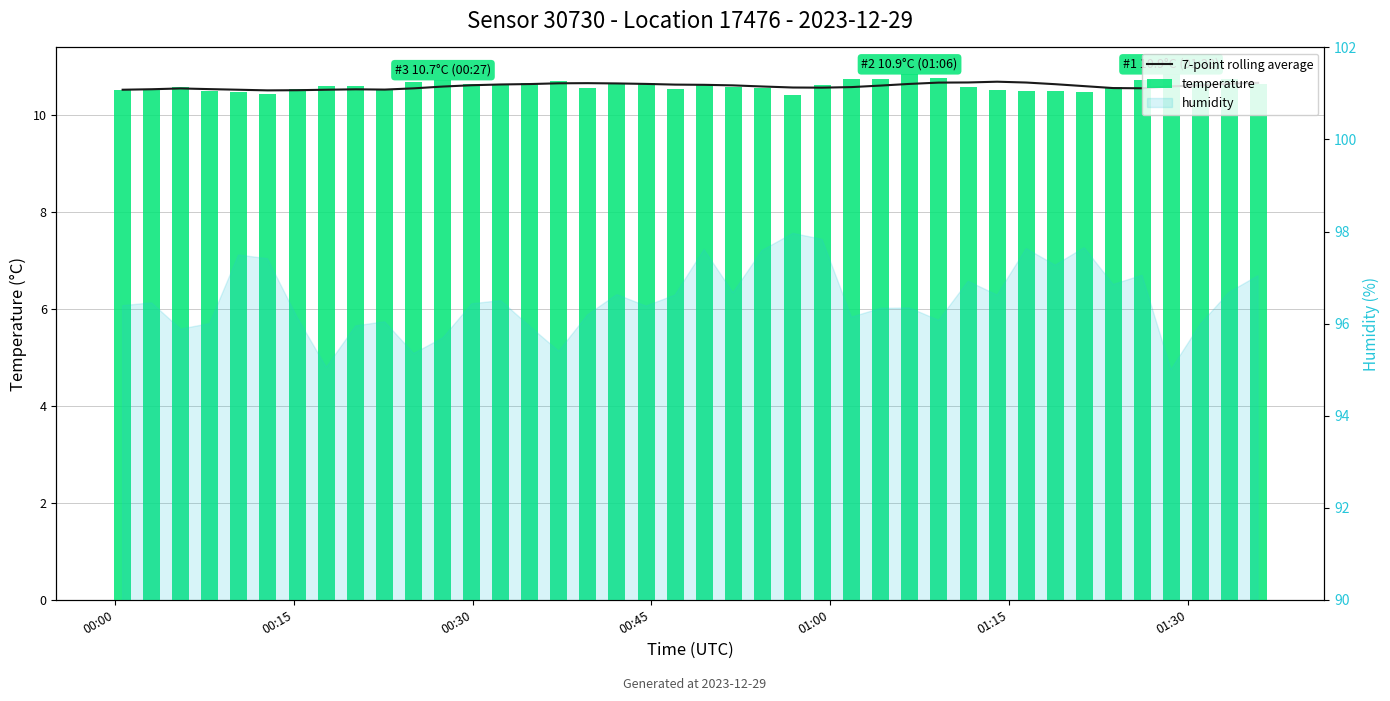

What is the sum of all 7-point rolling average values?

424.2